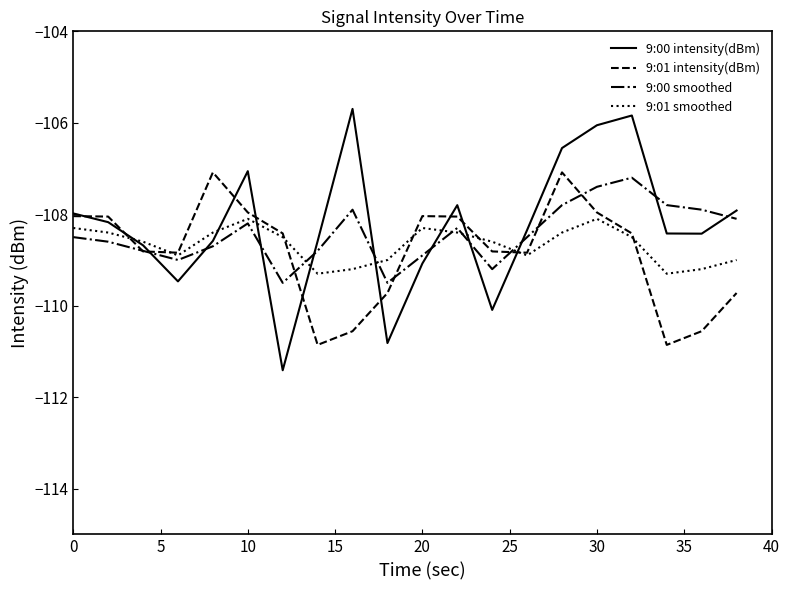

Rank the series by their average value, from highest to lowest.

9:00 intensity(dBm), 9:00 smoothed, 9:01 smoothed, 9:01 intensity(dBm)